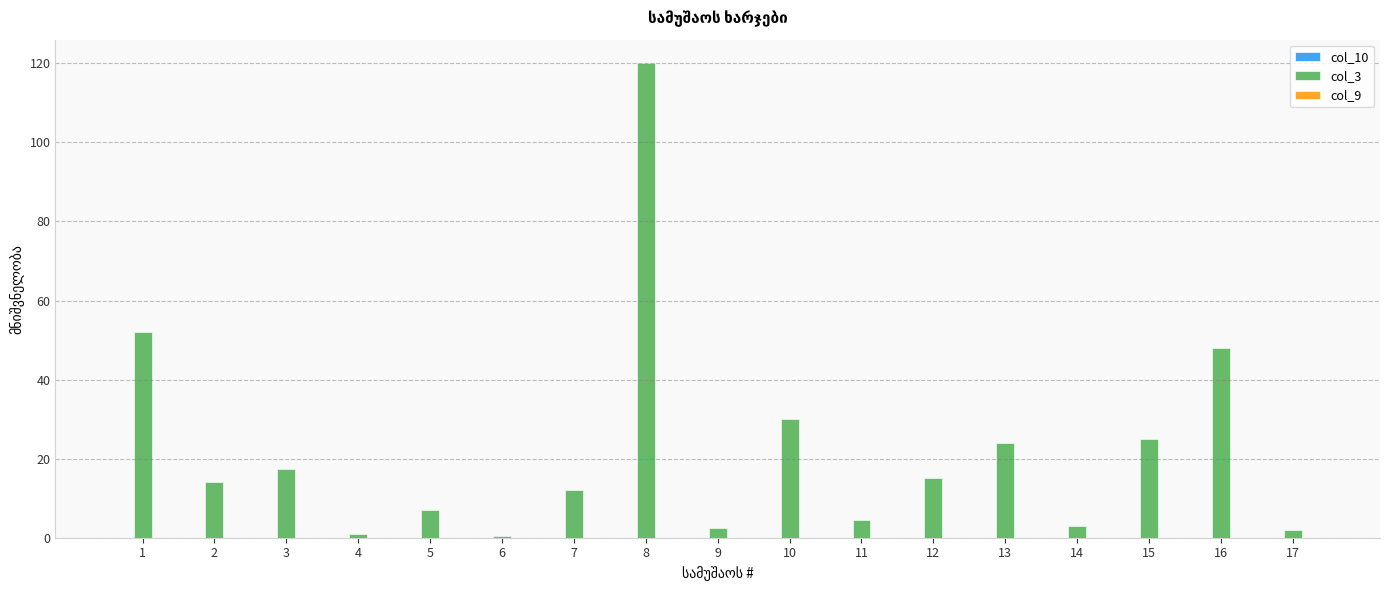

Approximately how many times larger is the value at 13 compared to 10?

0.8